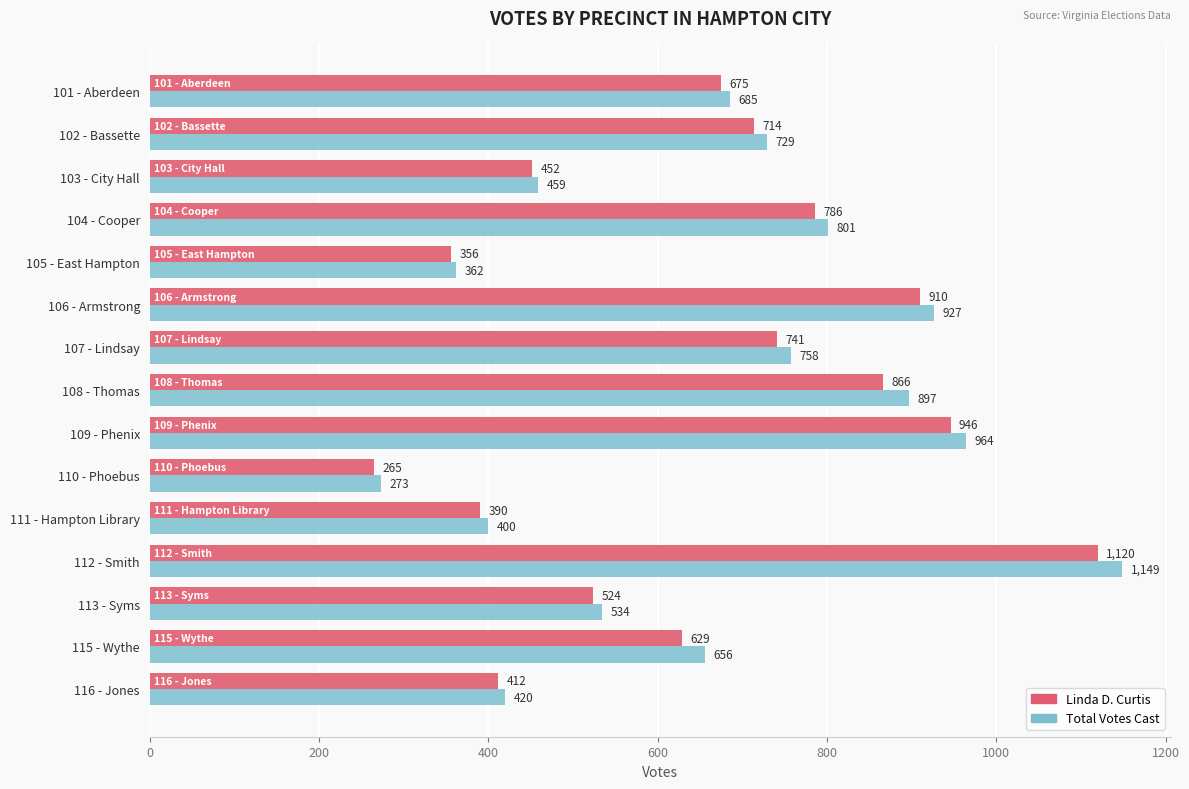

Where is Total Votes Cast nearest to the value 711?

102 - Bassette